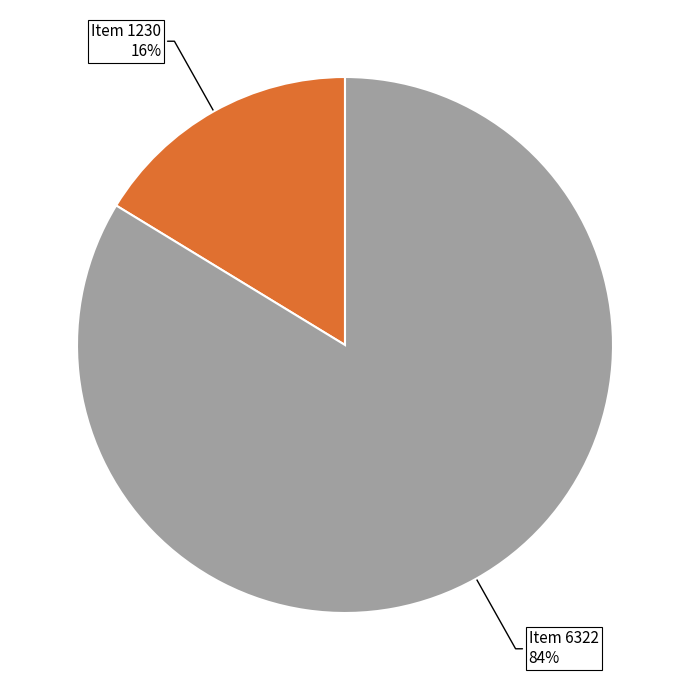

Is Item 1230 the majority of the pie?

No